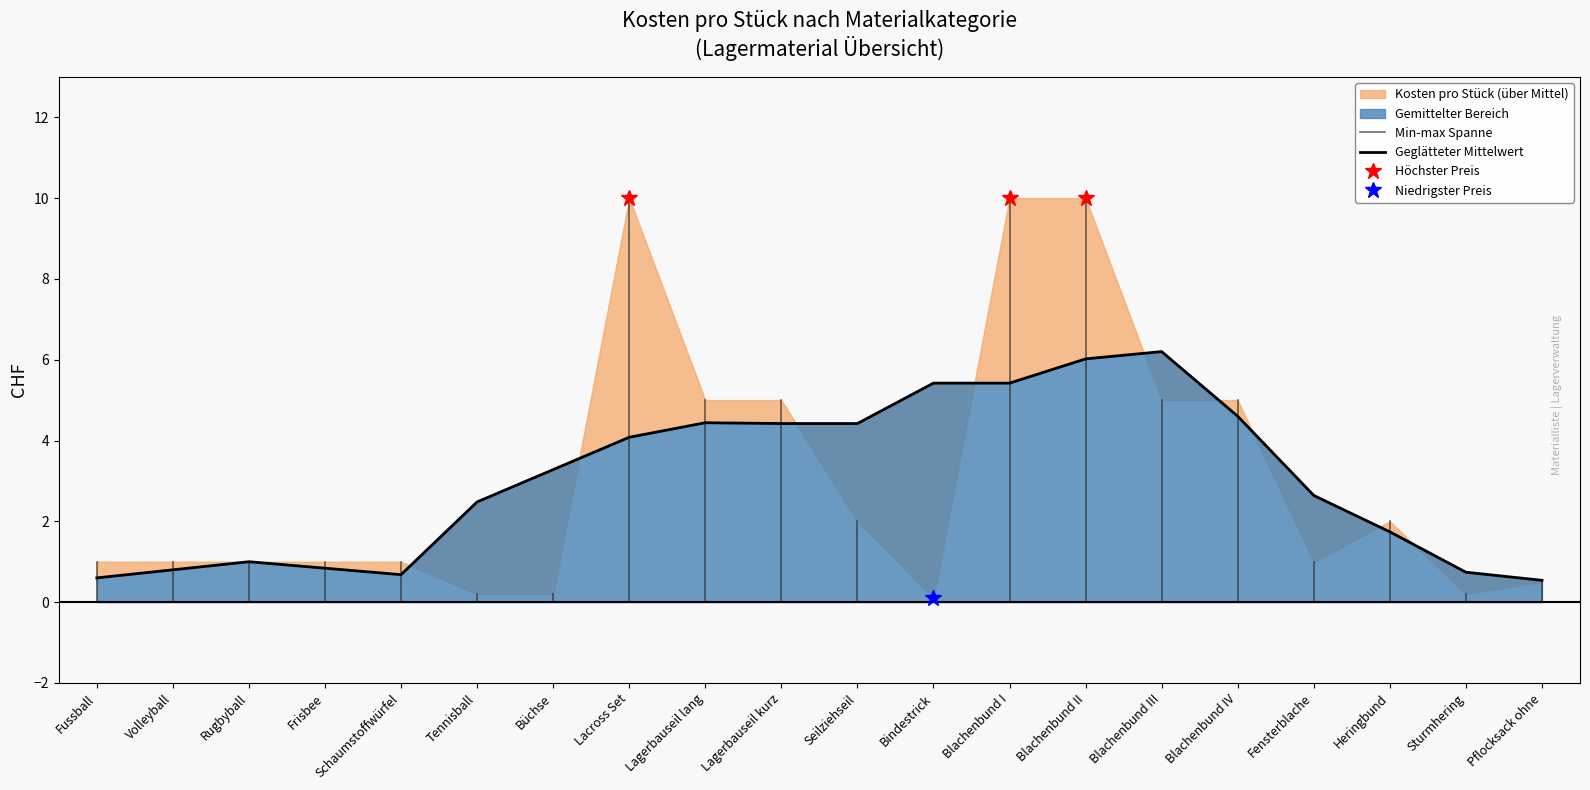

At which label is Total closest to 0?

Fussball